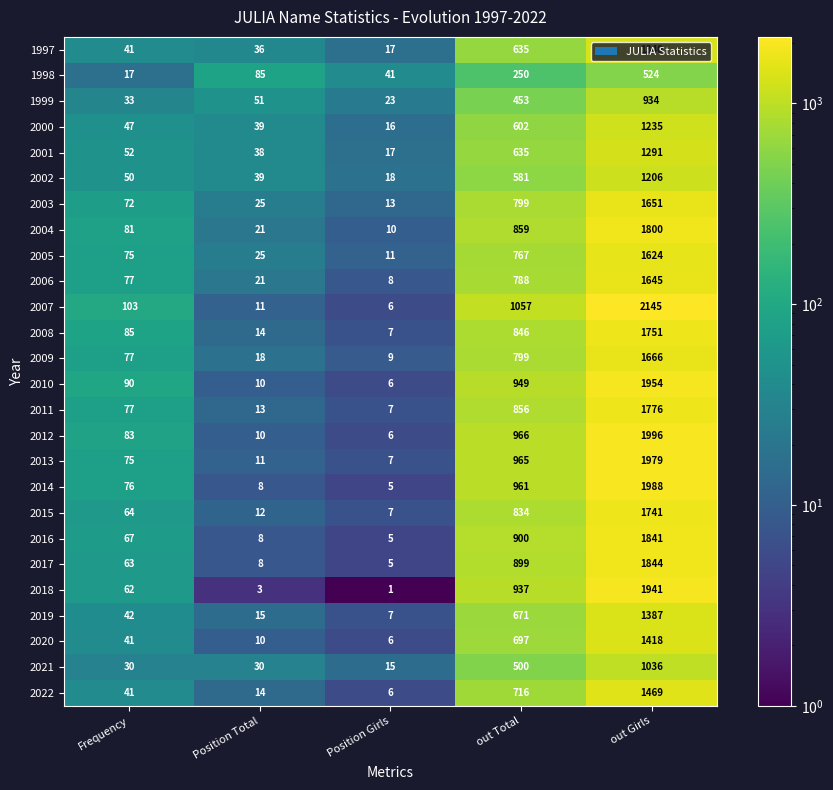

The 2017 series shows 913 at out Girls. True or false?

False